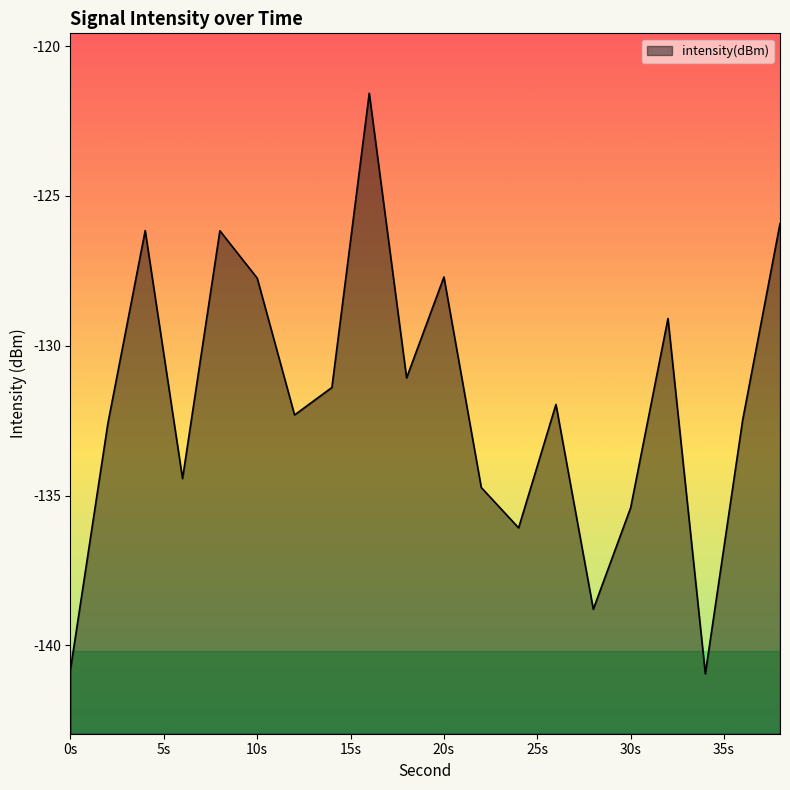

How many data points are less than -131?

13